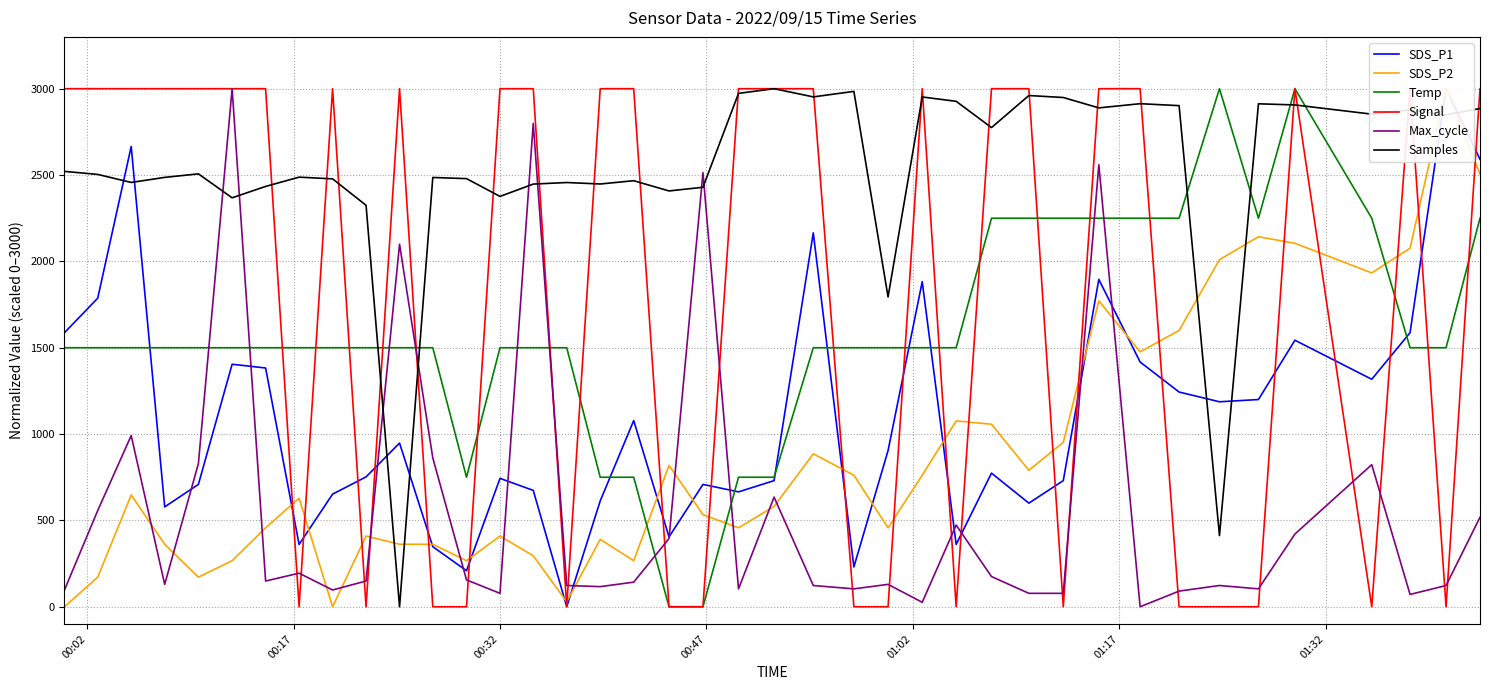

What is the highest value of the Samples series?

3000.0